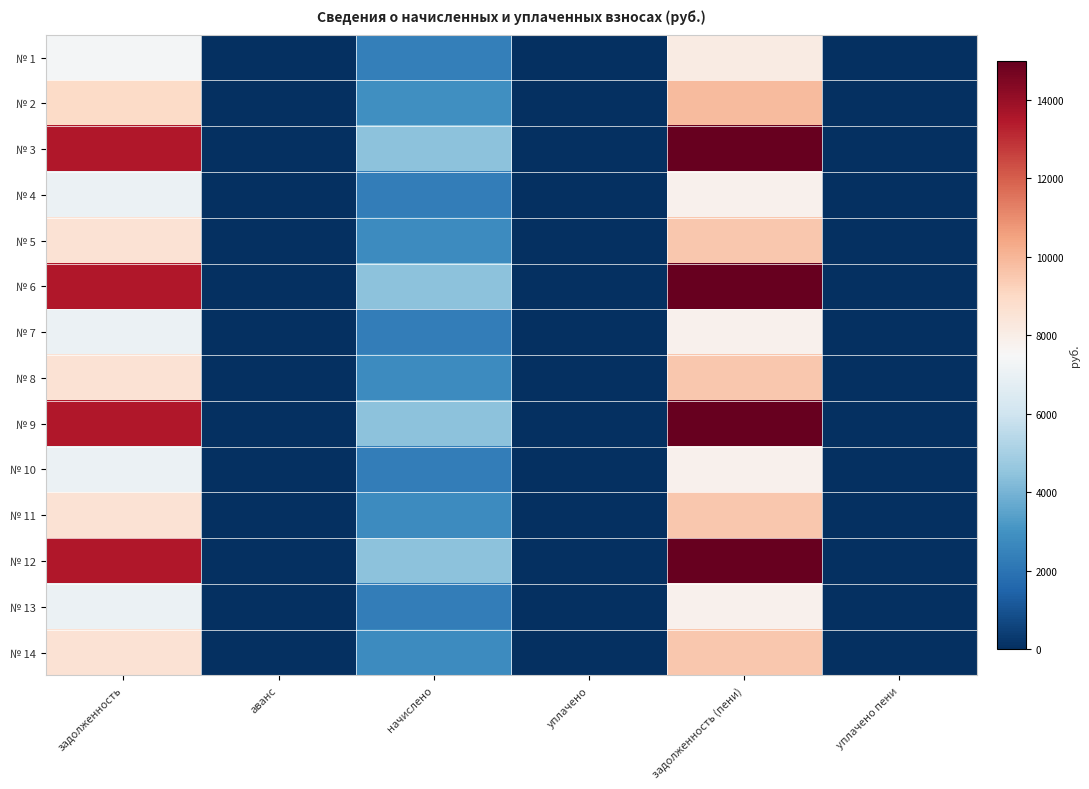

How many series are shown in this chart?

14